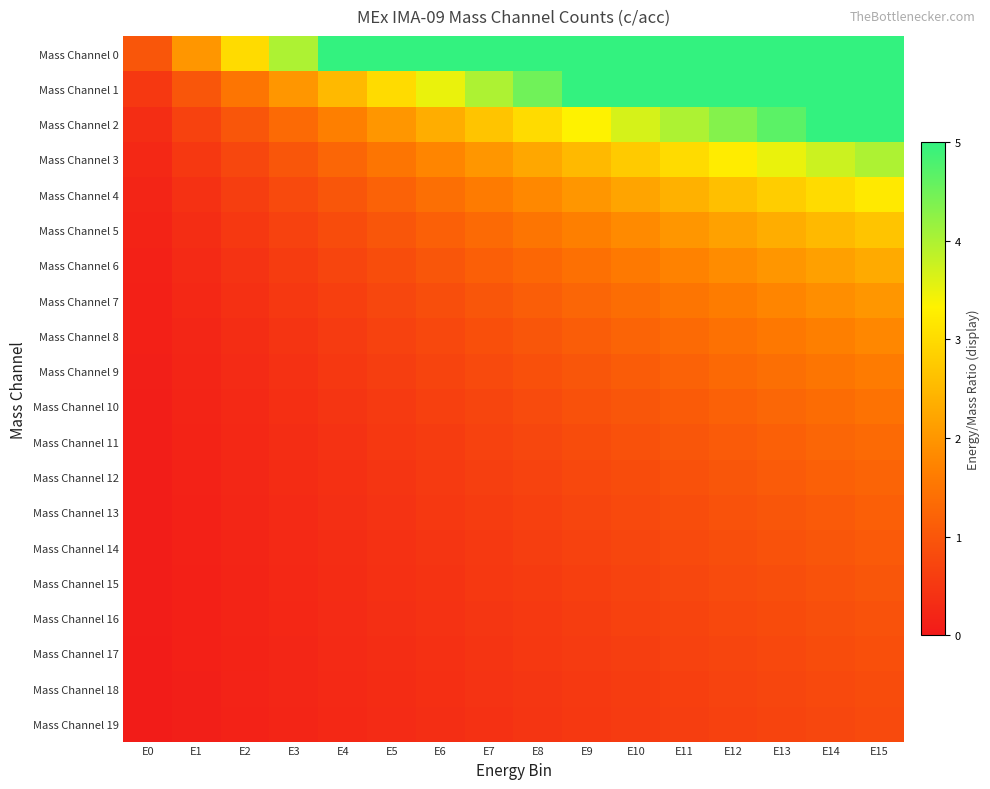

Which series has the largest total across all categories?

Mass Channel 0